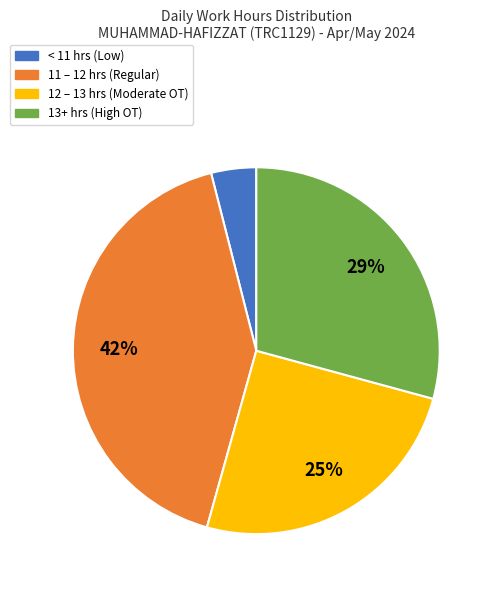

To the nearest percent, what is the difference between the largest and smallest slice percentages?

38%